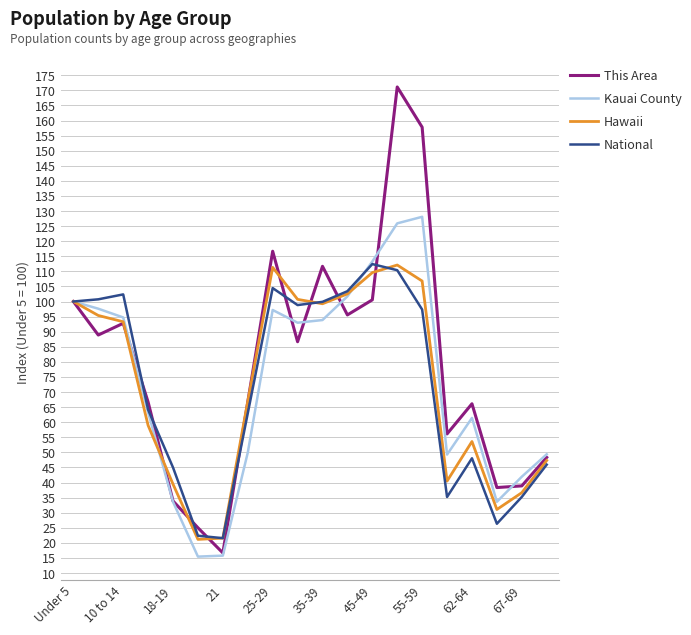

What is the highest value of the National series?

112.4